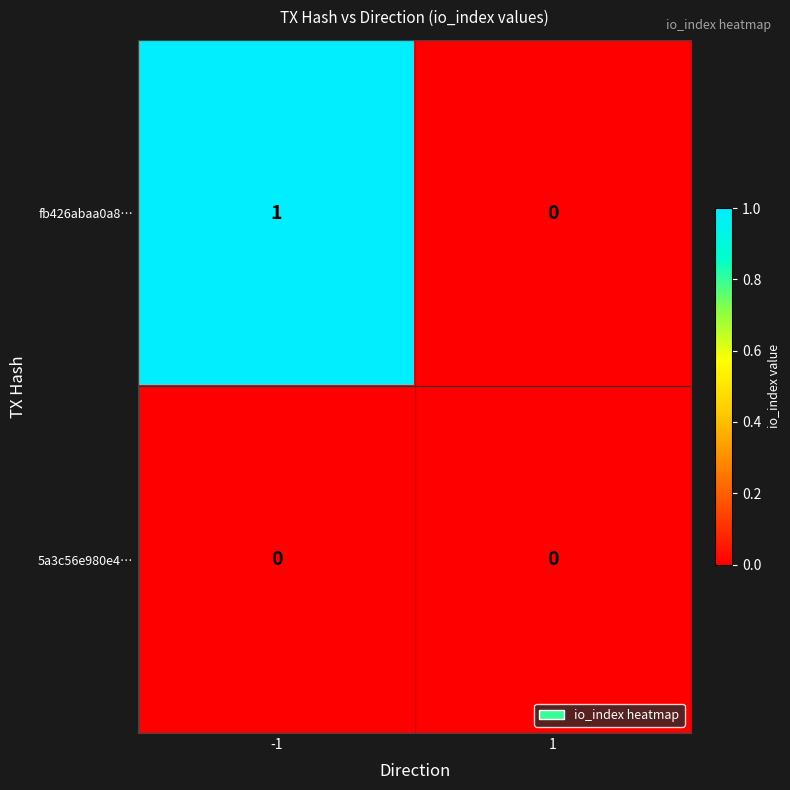

Reading left to right, transcribe all the data shown in this chart.

fb426abaa0a8…: -1=1	1=0
5a3c56e980e4…: -1=0	1=0